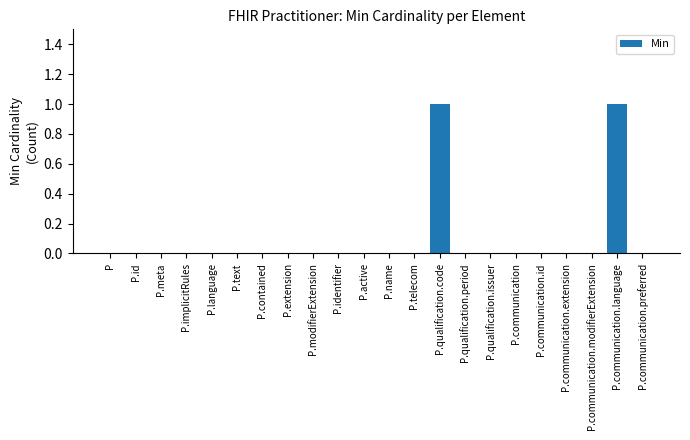

How many distinct data groups are displayed?

1